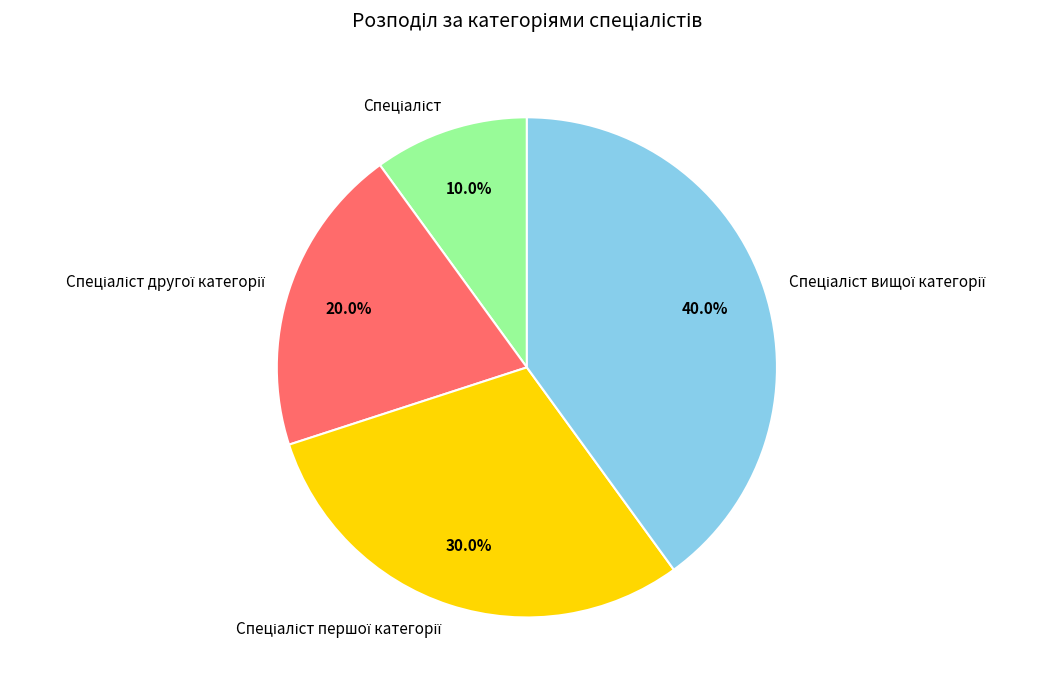

Is there a majority slice in this chart?

No